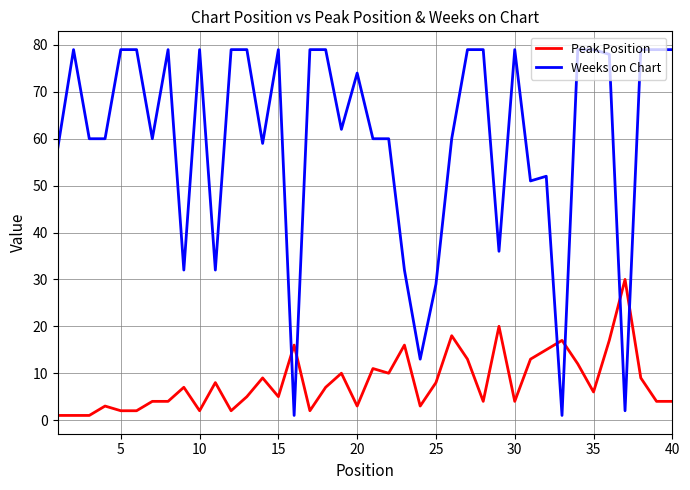

Reading left to right, extract all data points from this chart.

Peak Position: 1	1	1	3	2	2	4	4	7	2	8	2	5	9	5	16	2	7	10	3	11	10	16	3	8	18	13	4	20	4	13	15	17	12	6	17	30	9	4	4
Weeks on Chart: 58	79	60	60	79	79	60	79	32	79	32	79	79	59	79	1	79	79	62	74	60	60	32	13	29	60	79	79	36	79	51	52	1	79	79	78	2	79	79	79